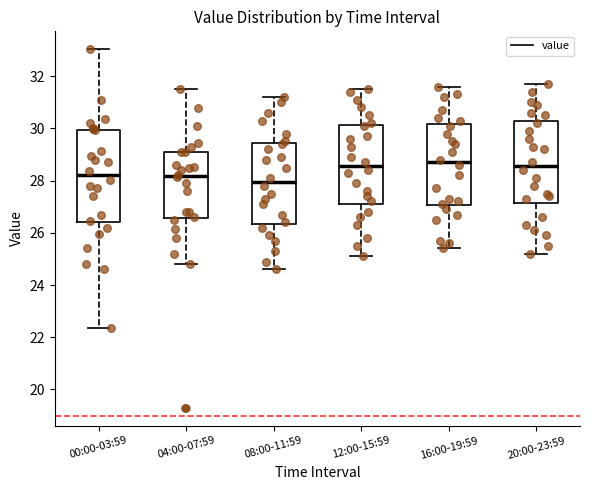

Where is the upper edge of the box for 12:00-15:59 on the y-axis? The values are not printed on the chart, so give them approximately, as read against the axis.

30.2